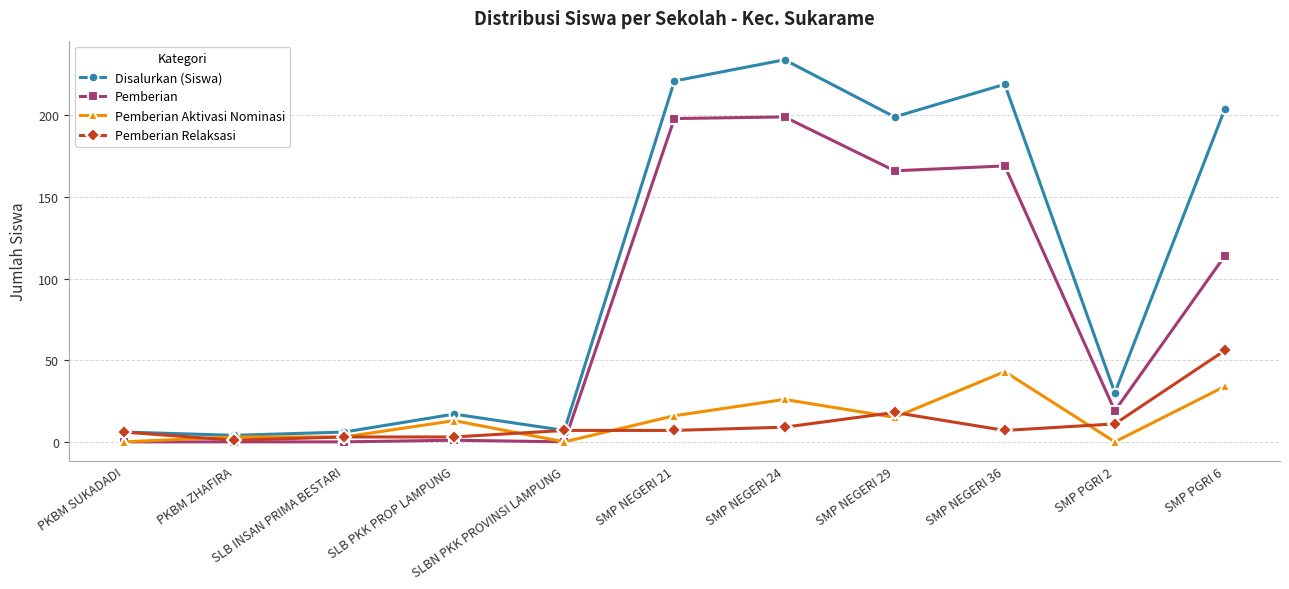

What is the highest value of the Pemberian Aktivasi Nominasi series?

43